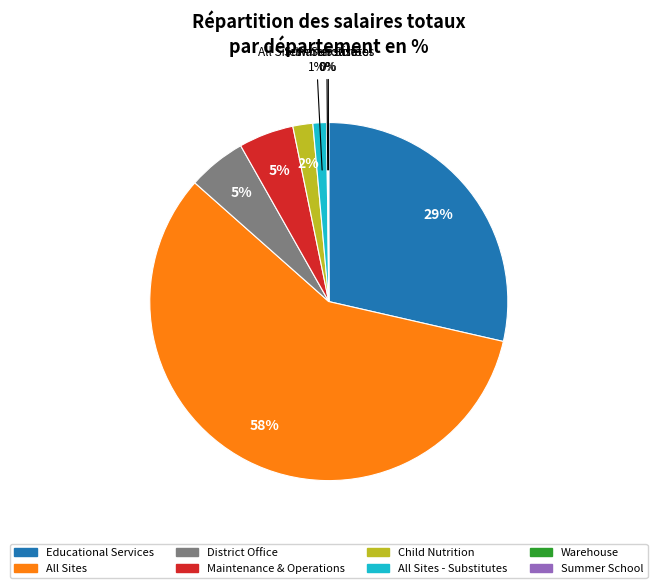

Which slice is the largest?

All Sites